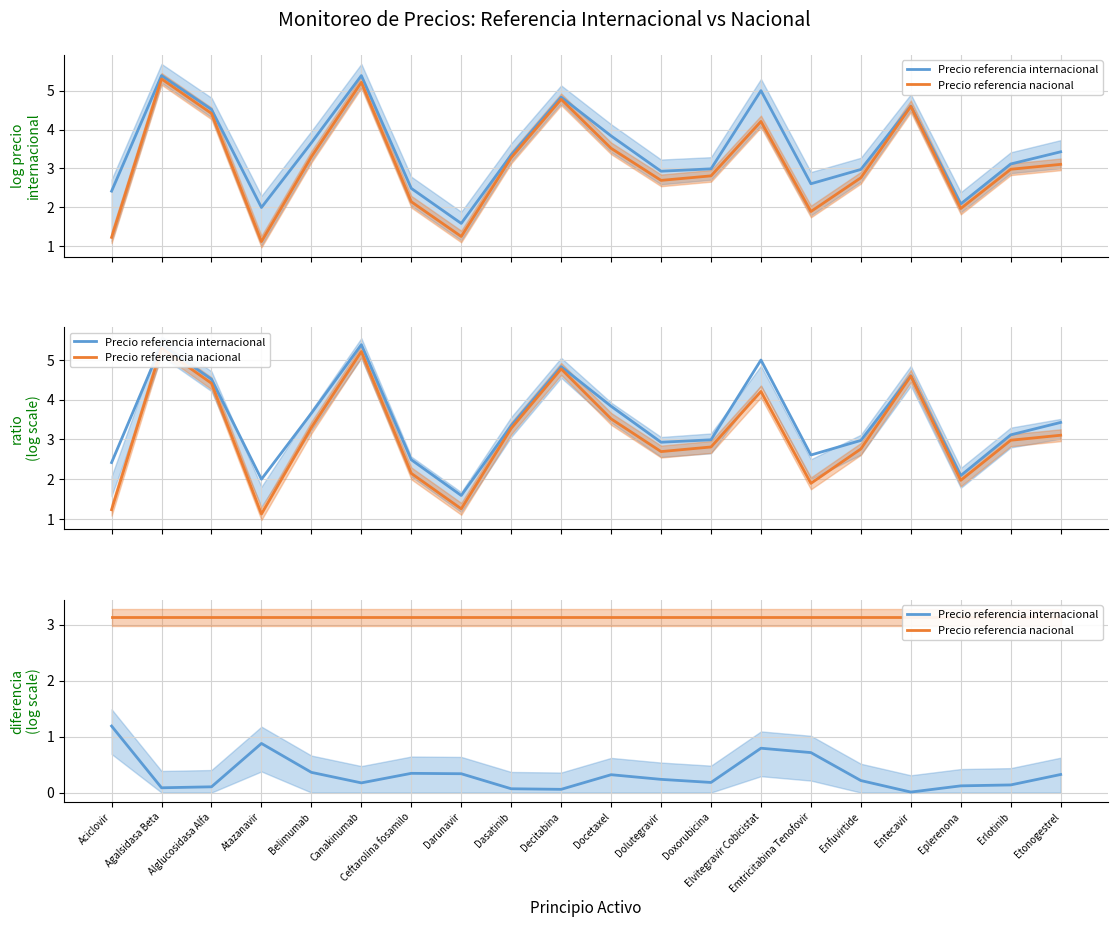

Where is Precio referencia nacional nearest to the value 3?

Aciclovir